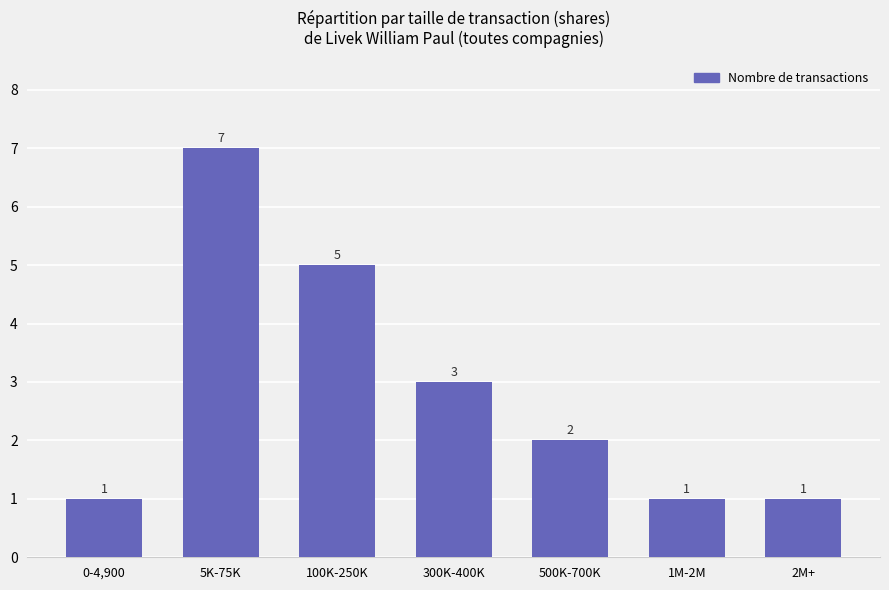

Between 5K-75K and 500K-700K, which is larger?

5K-75K